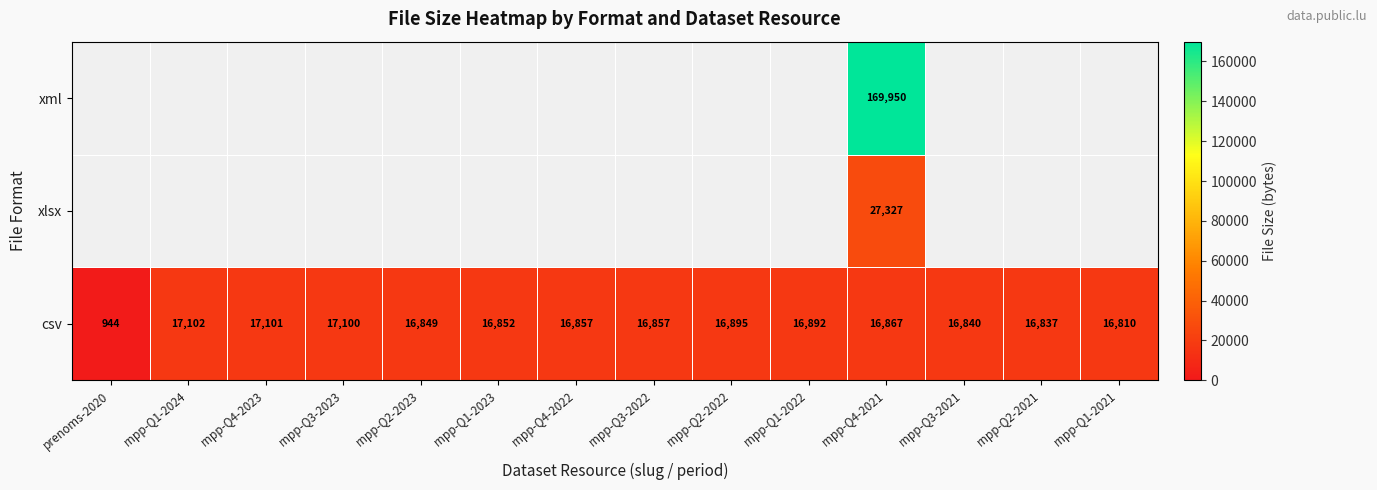

What value does the csv series have at rnpp-Q2-2021, to the nearest 100?

16800